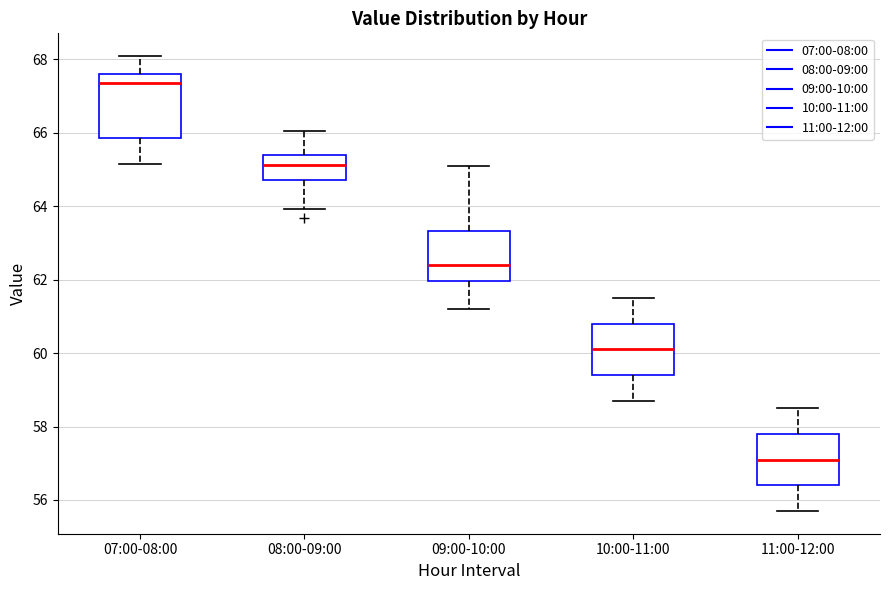

Reading left to right, transcribe this box plot: for each box, give where its median line is, the range the box spans, and where its two whiskers end, as read against the y-axis. The values are not printed on the chart, so give them approximately, as read against the axis.

07:00-08:00: median 67.4, box 65.8 to 67.6, whiskers 65.2 to 68.0
08:00-09:00: median 65.2, box 64.8 to 65.4, whiskers 64.0 to 66.0
09:00-10:00: median 62.4, box 62.0 to 63.4, whiskers 61.2 to 65.0
10:00-11:00: median 60.2, box 59.4 to 60.8, whiskers 58.8 to 61.6
11:00-12:00: median 57.2, box 56.4 to 57.8, whiskers 55.8 to 58.6